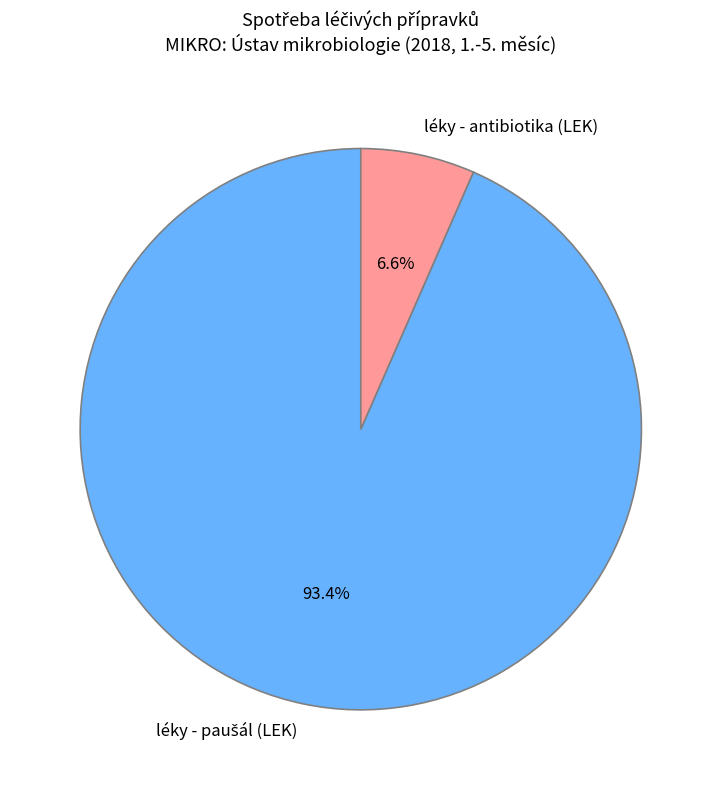

Which slice is the smallest?

léky - antibiotika (LEK)